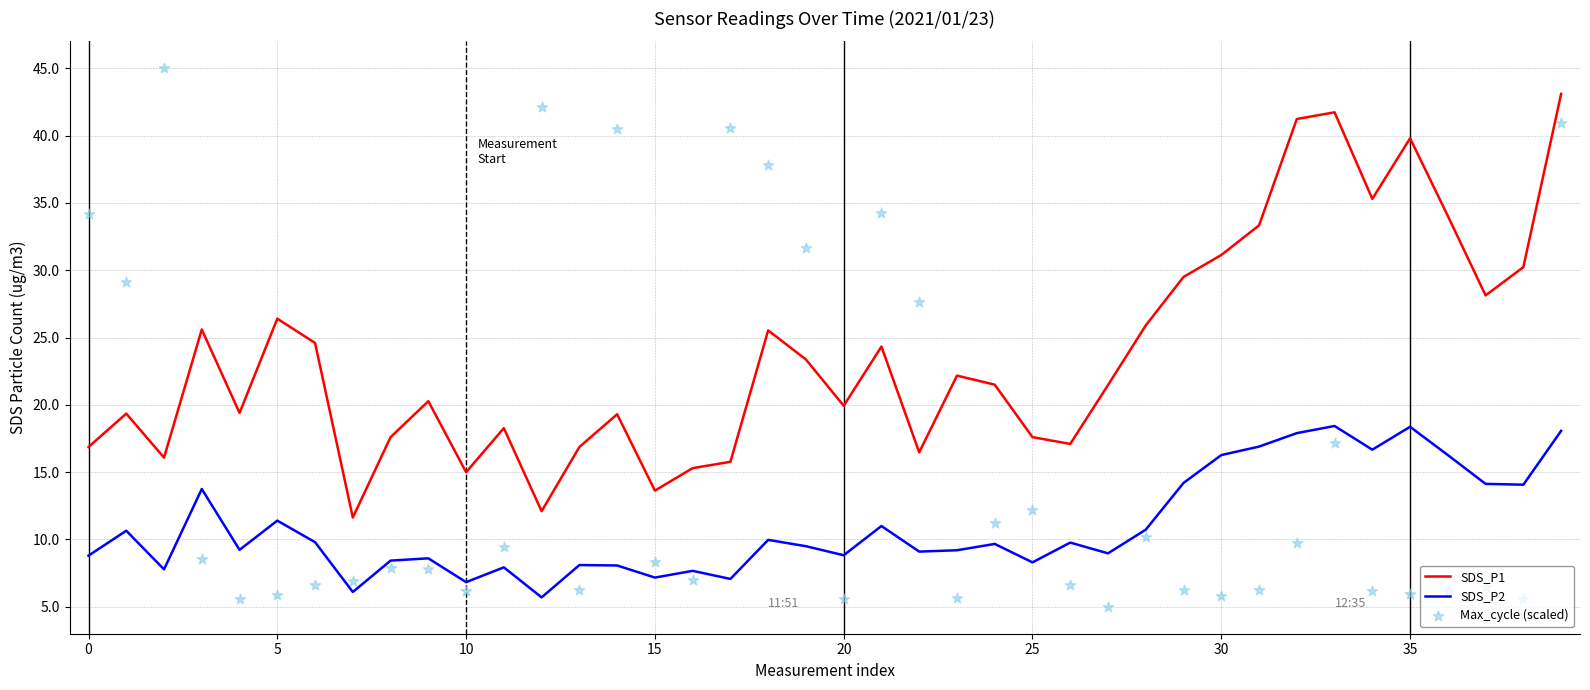

What is the lowest value of the SDS_P1 series?

11.6